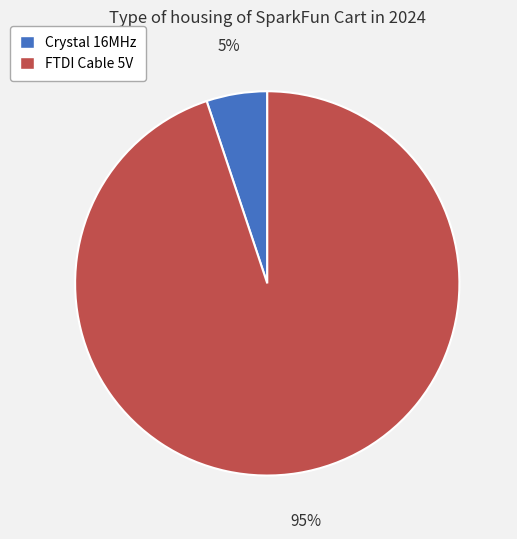

Combined, do FTDI Cable 5V and Crystal 16MHz account for over 50%?

Yes